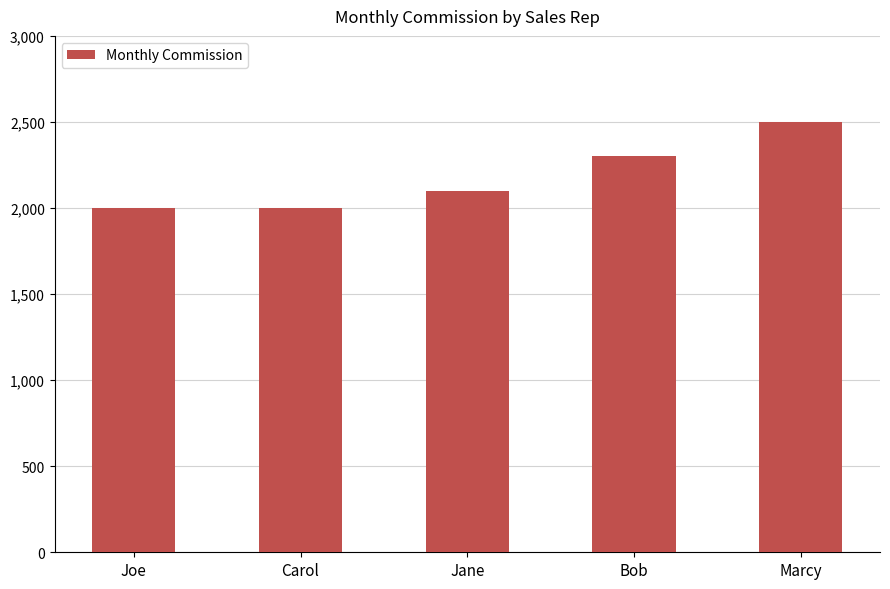

Is it true that the value at Carol is 909?

False